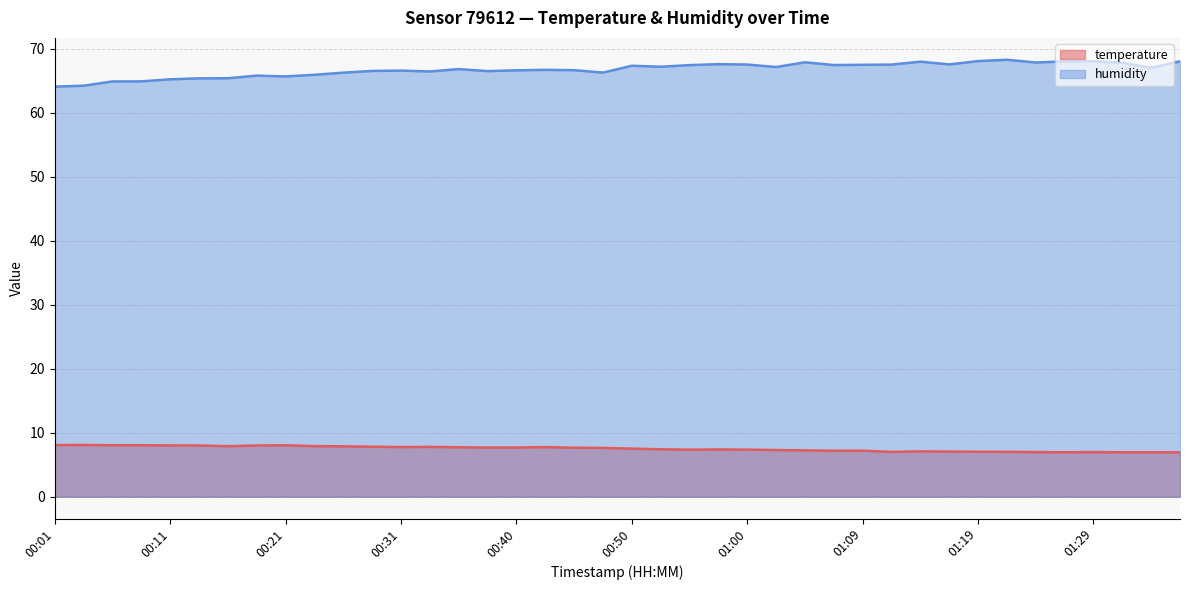

Reading right to left, what are all the values shown in this chart?

temperature: 6.9	7.0	7.0	7.0	7.0	7.0	7.0	7.0	7.1	7.1	7.0	7.2	7.2	7.2	7.3	7.4	7.4	7.4	7.4	7.5	7.6	7.7	7.8	7.7	7.7	7.7	7.8	7.8	7.8	7.9	7.9	8.0	8.0	7.9	8.0	8.0	8.1	8.1	8.1	8.1
humidity: 68.0	67.0	67.8	68.0	68.0	67.9	68.3	68.1	67.6	68.0	67.5	67.5	67.5	67.9	67.2	67.5	67.6	67.5	67.2	67.3	66.3	66.7	66.7	66.6	66.5	66.8	66.5	66.6	66.5	66.3	65.9	65.7	65.8	65.4	65.4	65.2	64.9	64.9	64.2	64.1